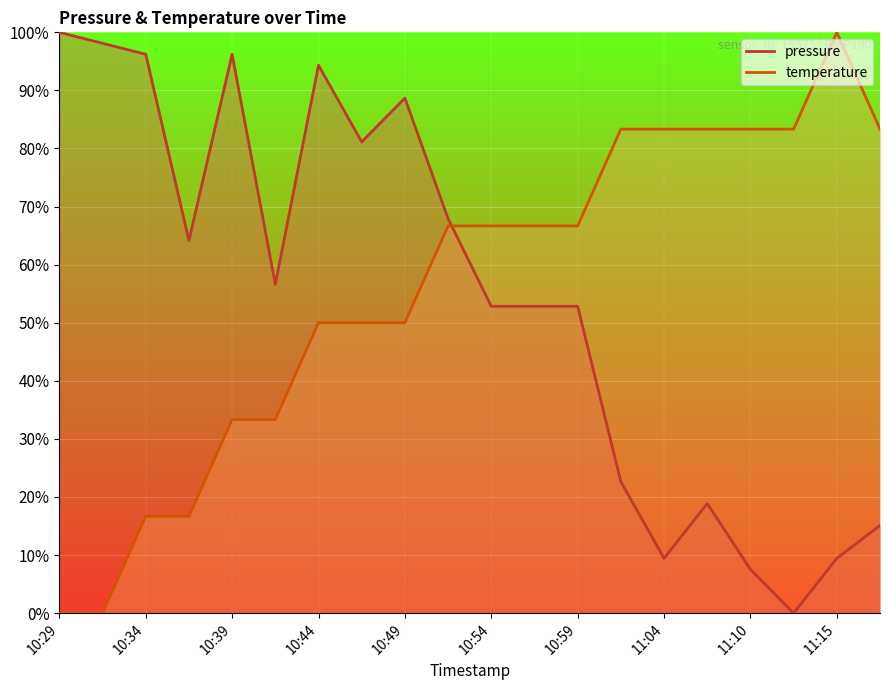

How many interior local valleys does the pressure series have?

5